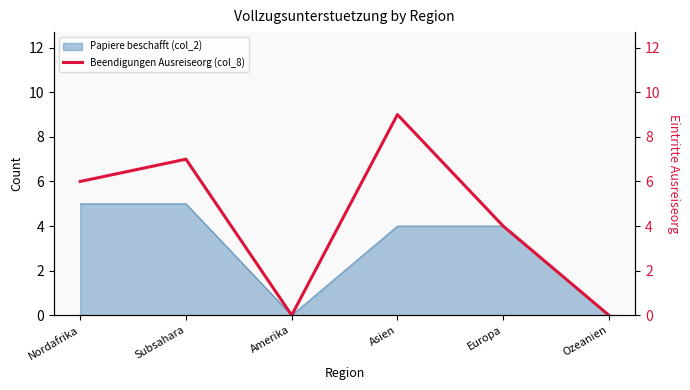

The Papiere beschafft (col_2) series shows 5 at Subsahara. True or false?

True